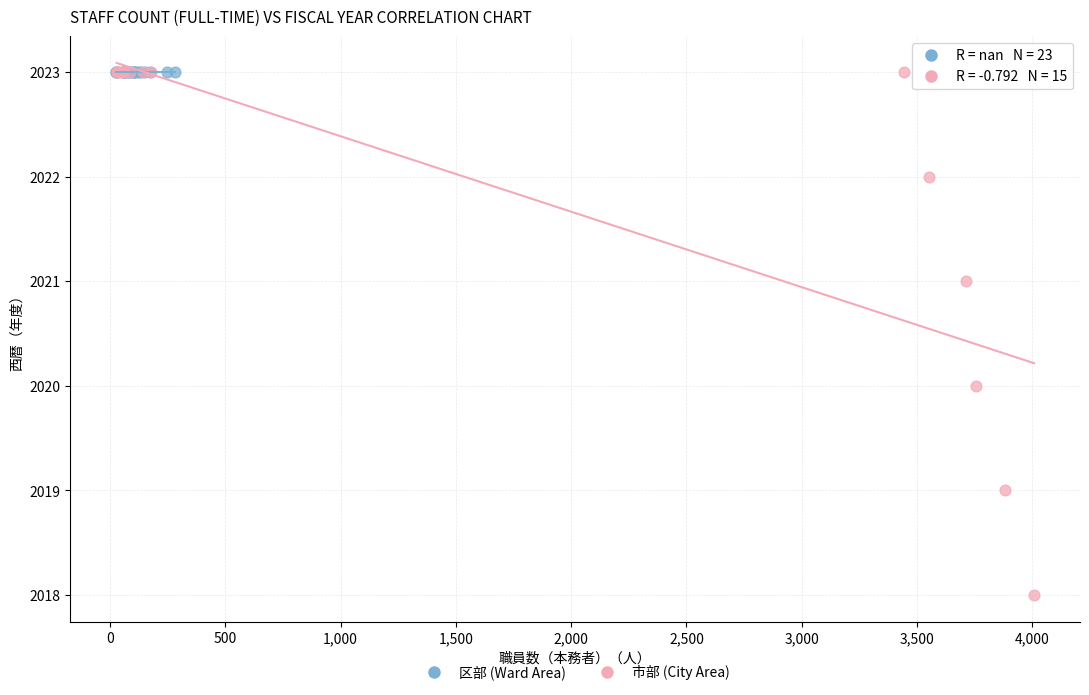

Which series contains the lowest Y value?

市部 (City Area)